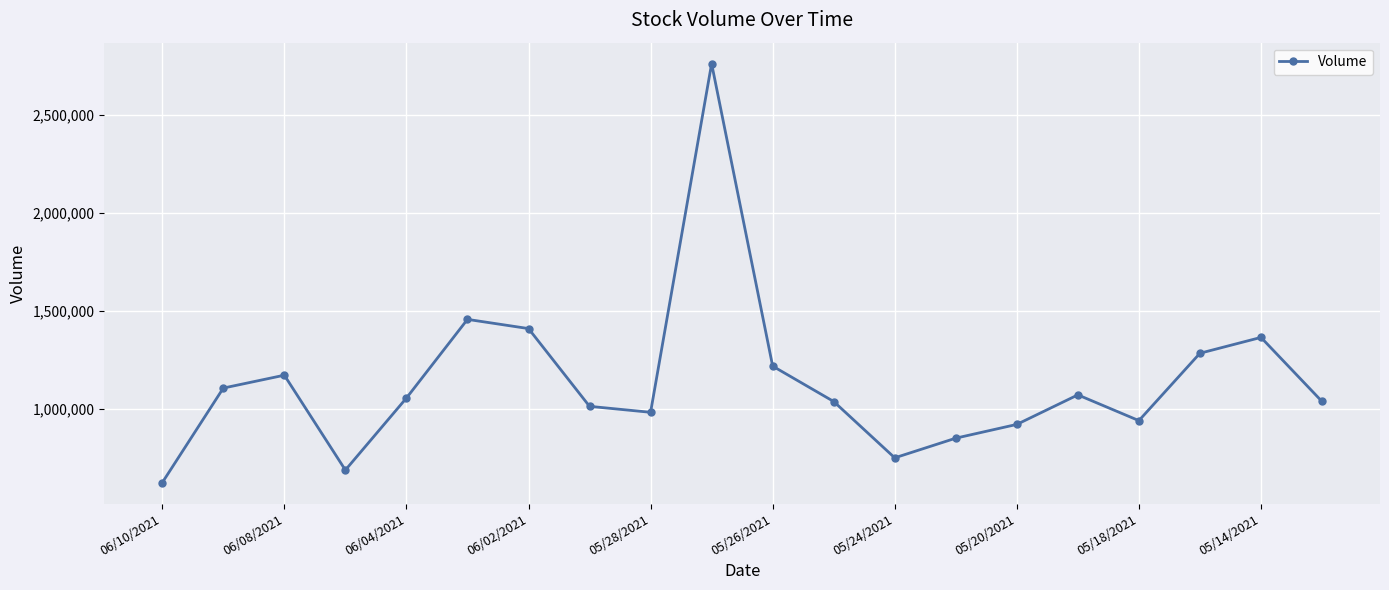

How many interior local peaks (higher than both neighbors) does the data have?

5